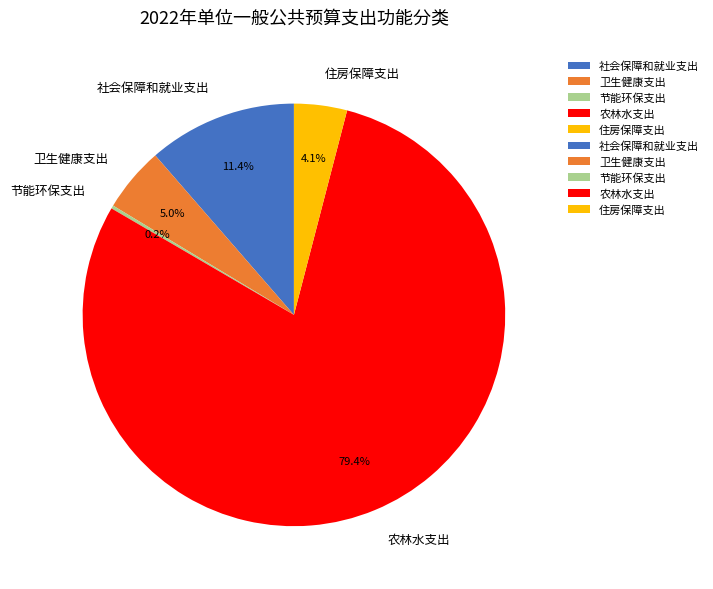

To the nearest percent, what portion does 住房保障支出 represent?

4%